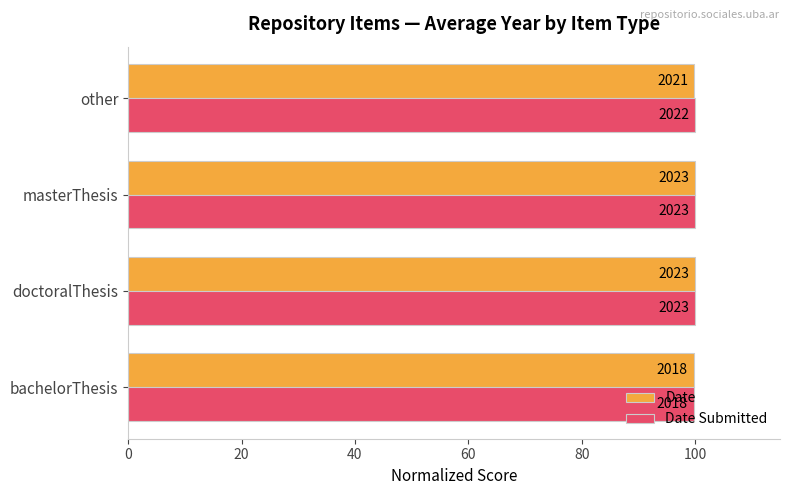

What are all the series names shown in the legend?

Date, Date Submitted